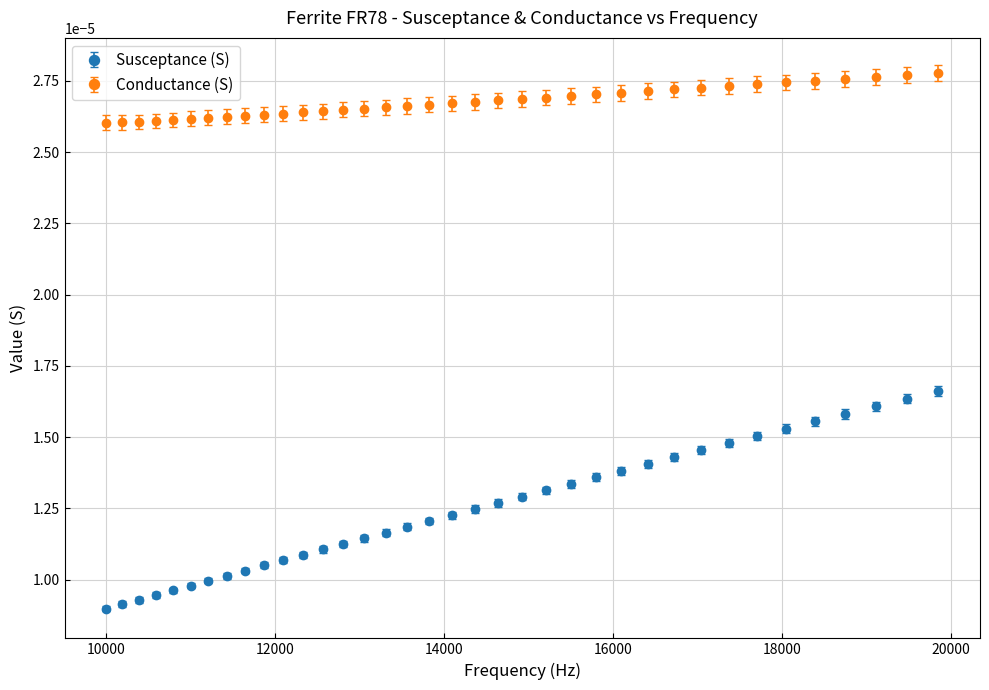

Which series has the widest spread of values?

Susceptance (S)